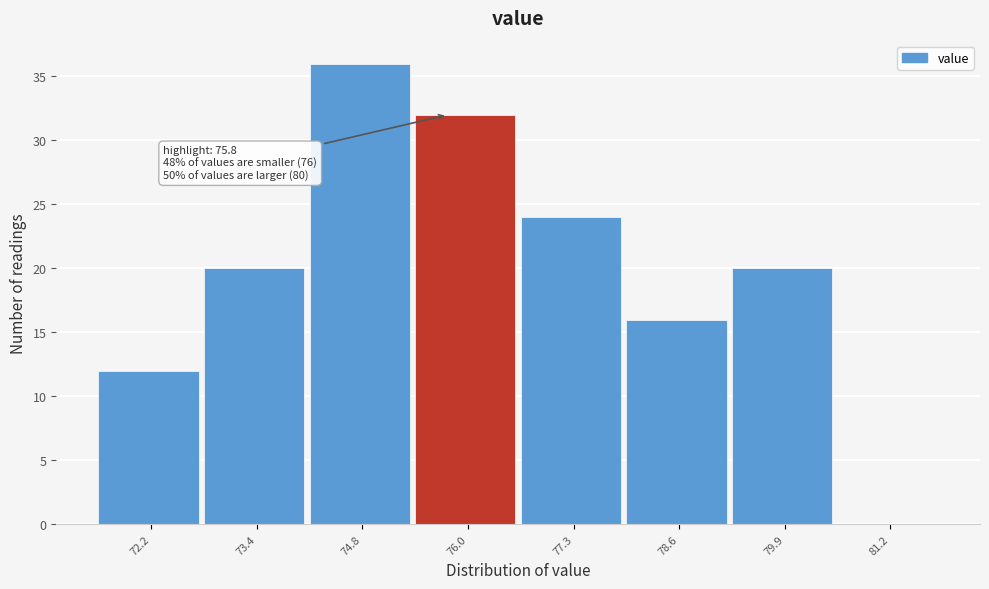

Which range on the x-axis has the tallest bar?

74.1 to 75.4